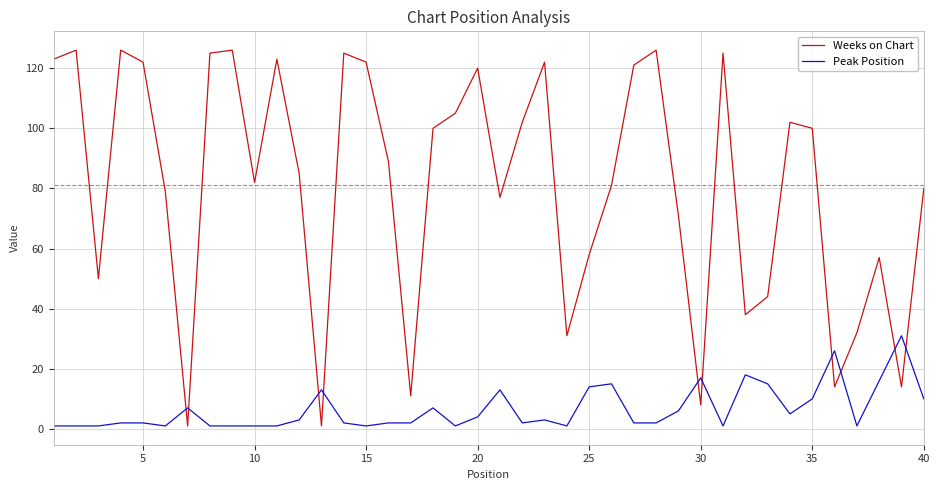

Rank the series by their maximum value, from highest to lowest.

Weeks on Chart, Peak Position